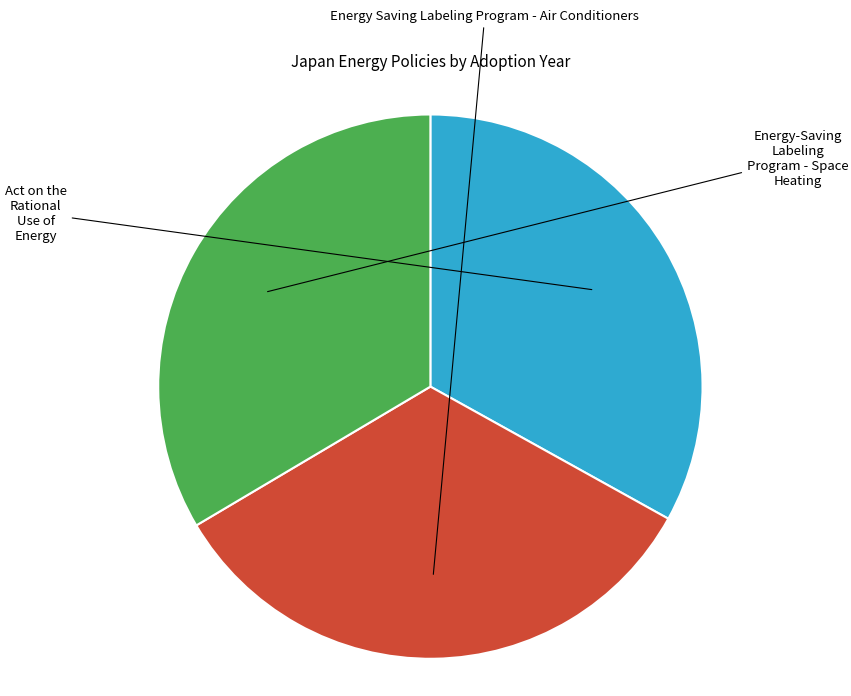

How many segments does this pie chart have?

3